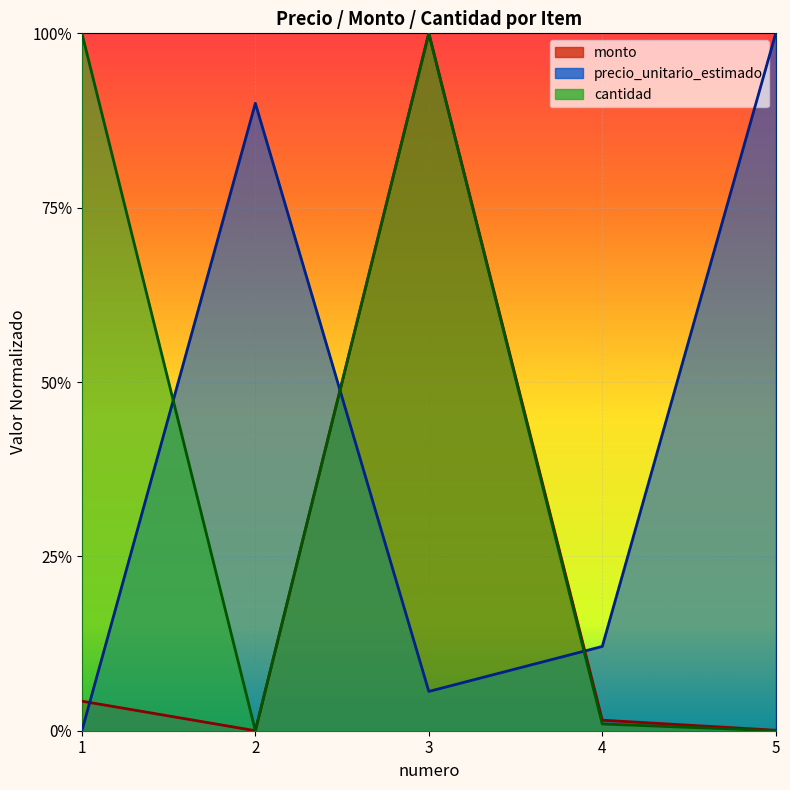

At which category does cantidad reach its first local valley?

2